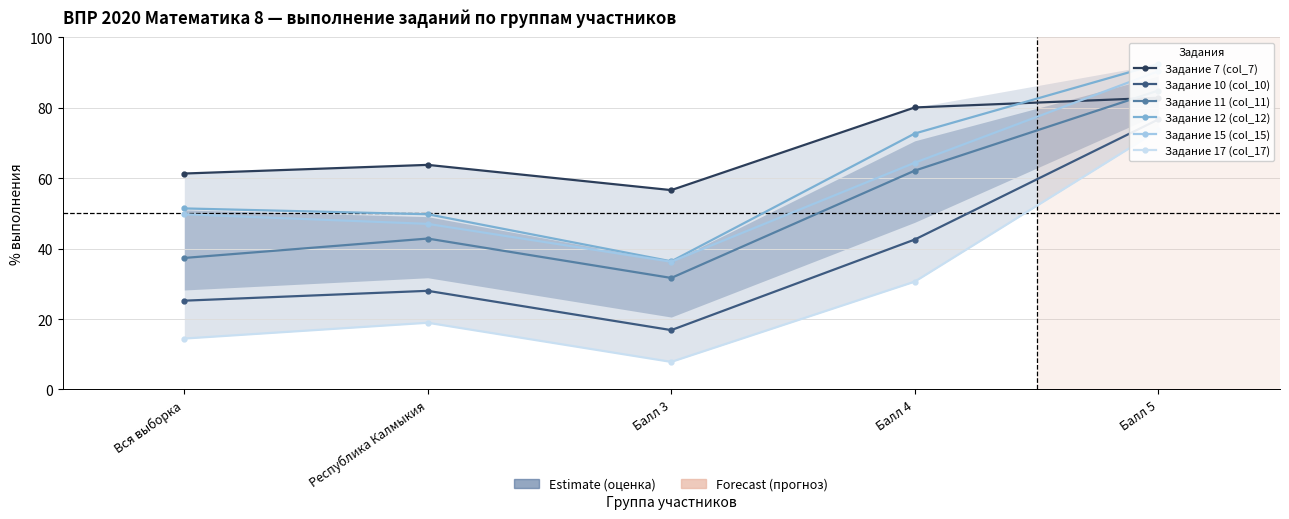

Reading left to right, list all the values displayed in this chart.

Задание 7 (col_7): 61.4	63.8	56.6	80.1	82.9
Задание 10 (col_10): 25.2	28.0	16.9	42.6	76.7
Задание 11 (col_11): 37.4	42.9	31.7	62.2	84.9
Задание 12 (col_12): 51.4	49.8	36.4	72.7	92.5
Задание 15 (col_15): 49.8	47.0	36.3	64.4	90.4
Задание 17 (col_17): 14.5	19.0	7.8	30.6	73.6